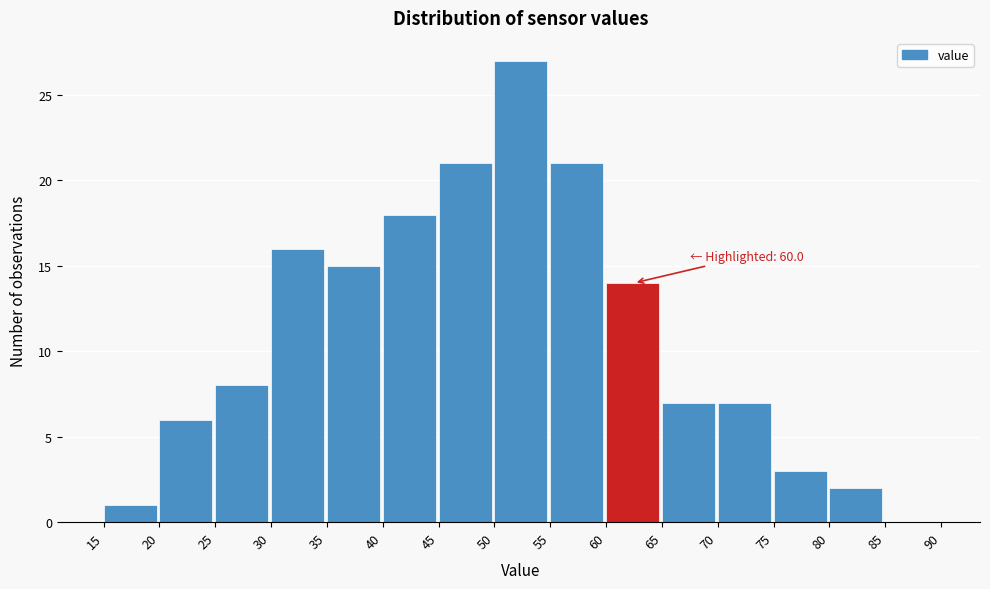

Over which range of the x-axis is the bar tallest?

50 to 55